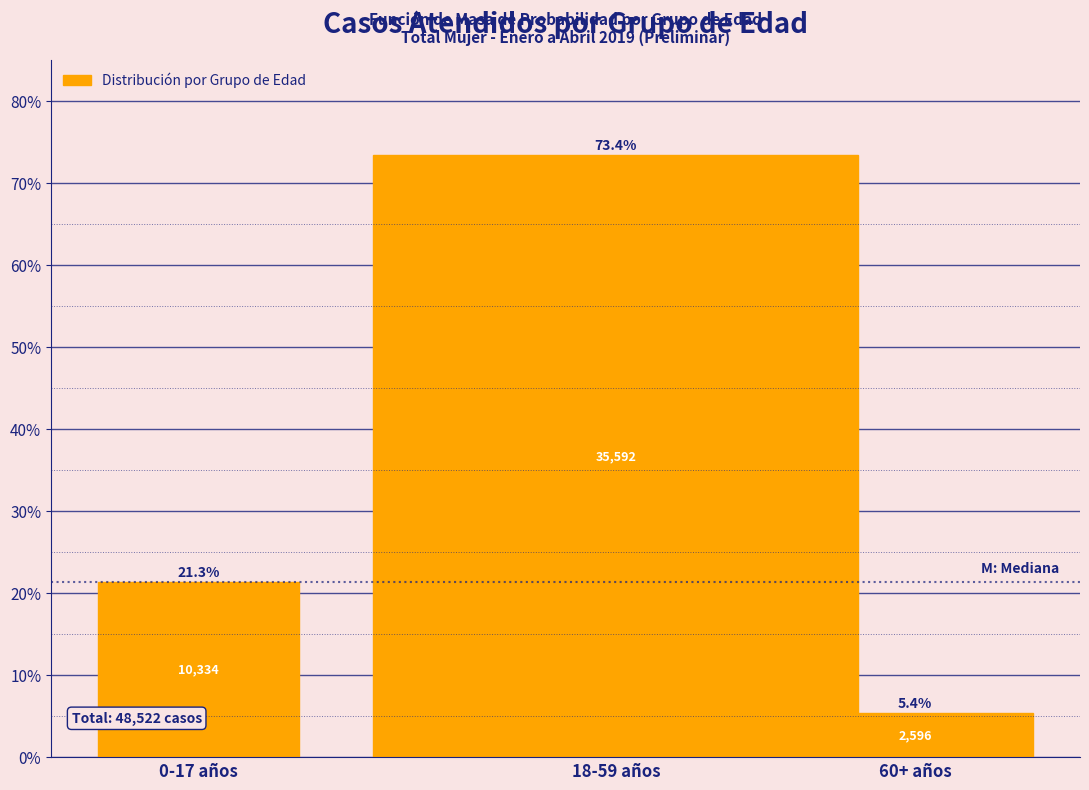

Reading left to right, what are all the values shown in this chart?

21.3	73.4	5.4